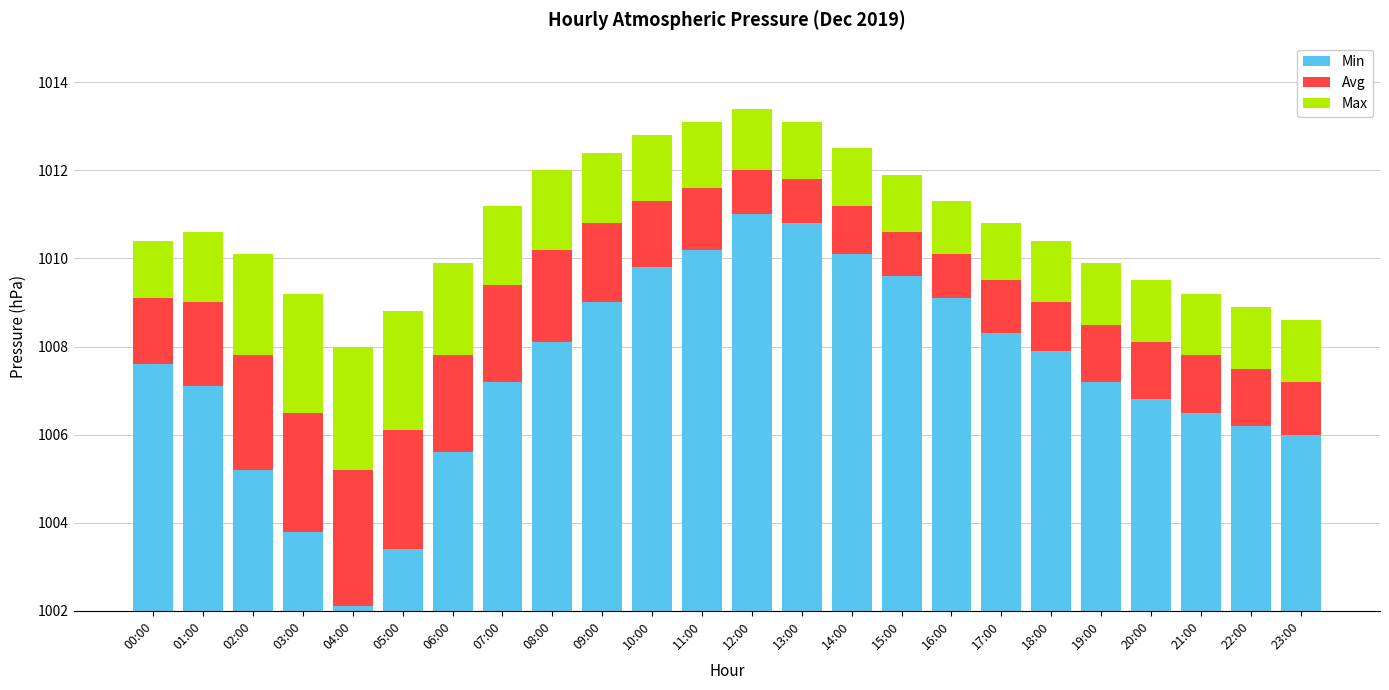

Are the bars horizontal?

No